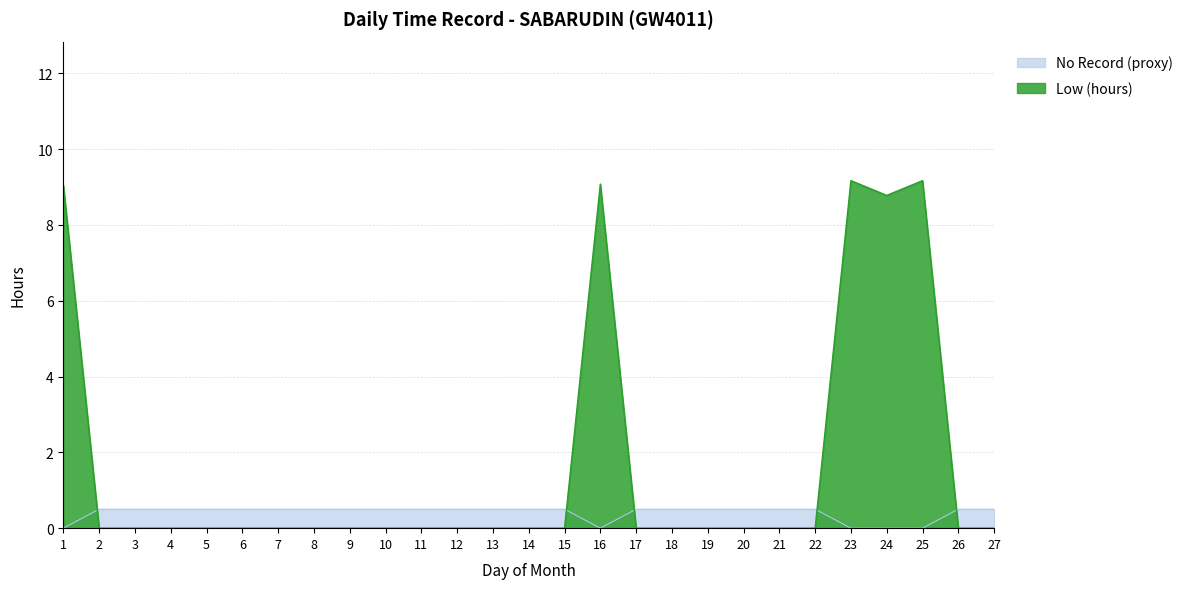

How many points are higher than both their immediate neighbors (excluding endpoints)?

3